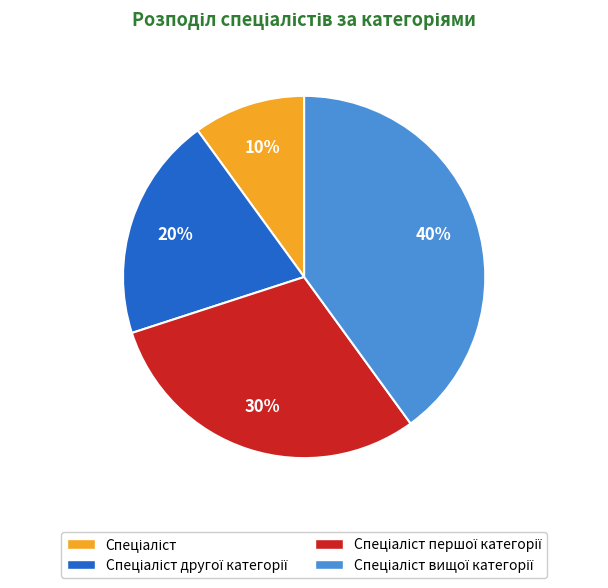

Is there any slice that represents more than half of the pie?

No